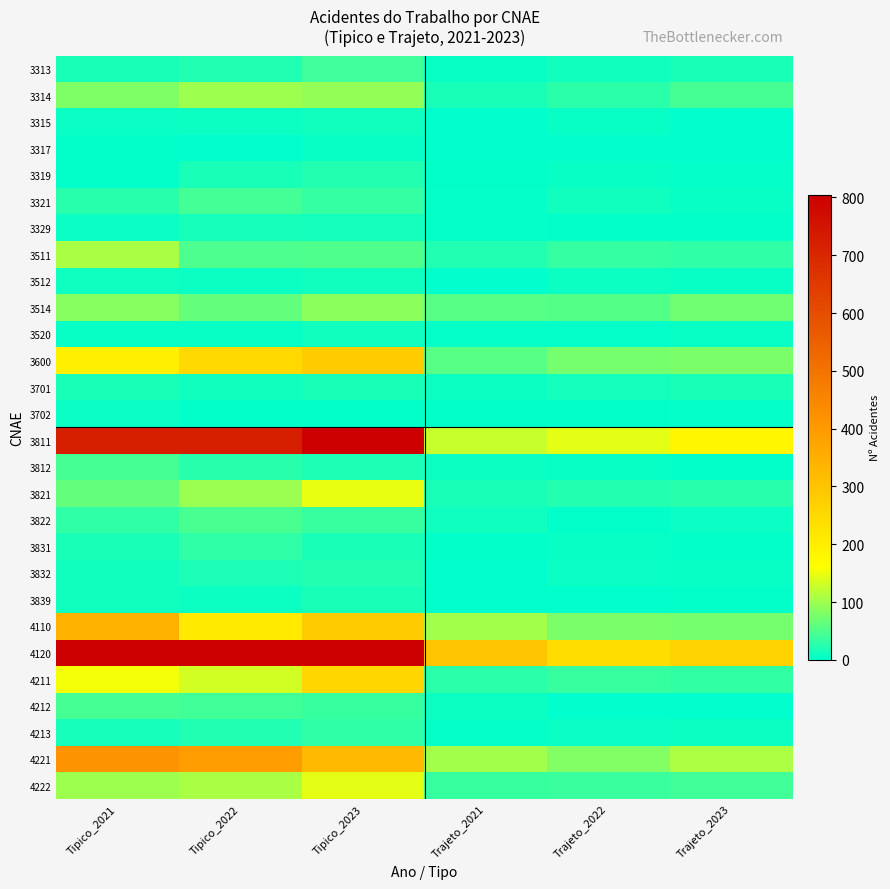

At which category is the sum across all series the highest?

Tipico_2023